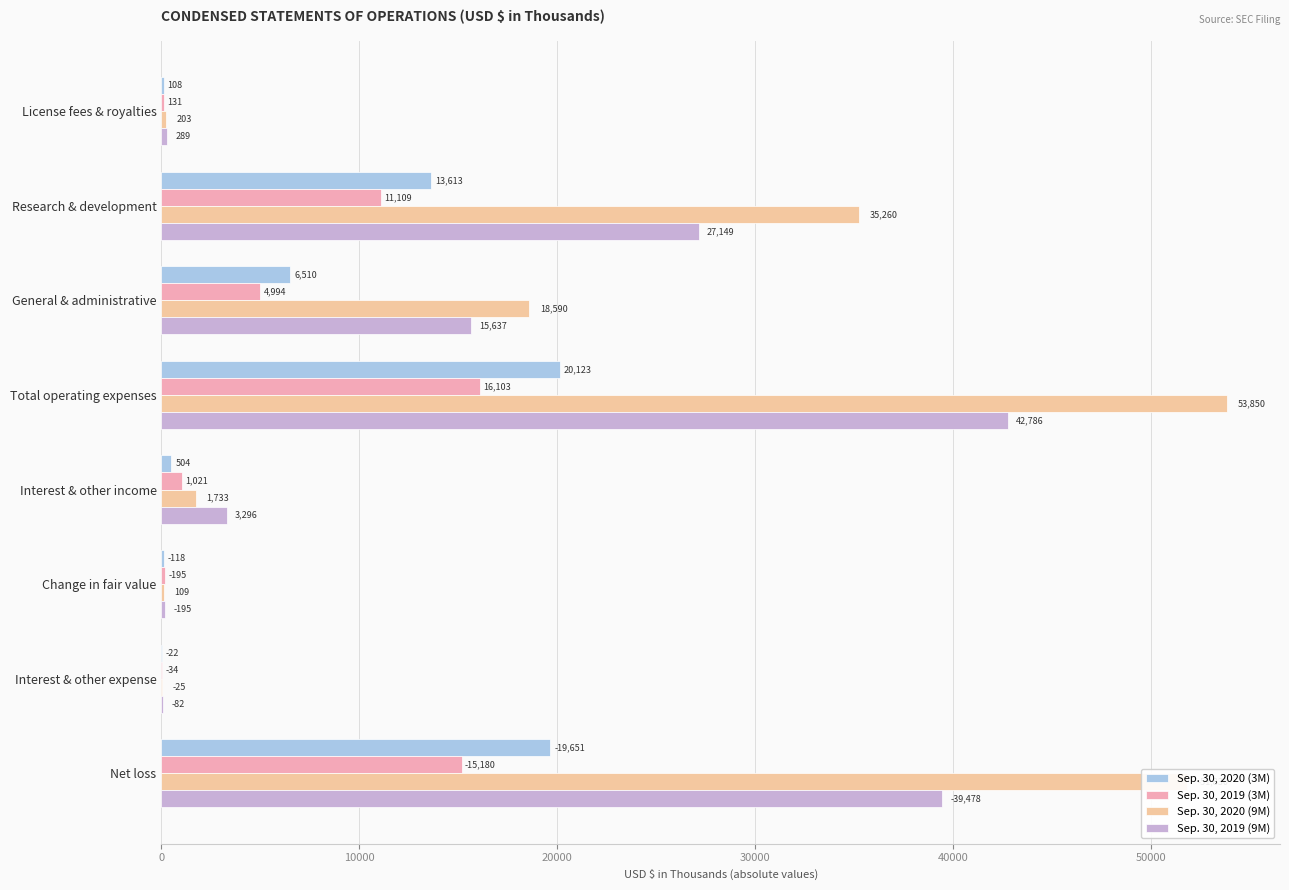

Between License fees & royalties and Interest & other income, which series saw the biggest shift?

Sep. 30, 2019 (9M)